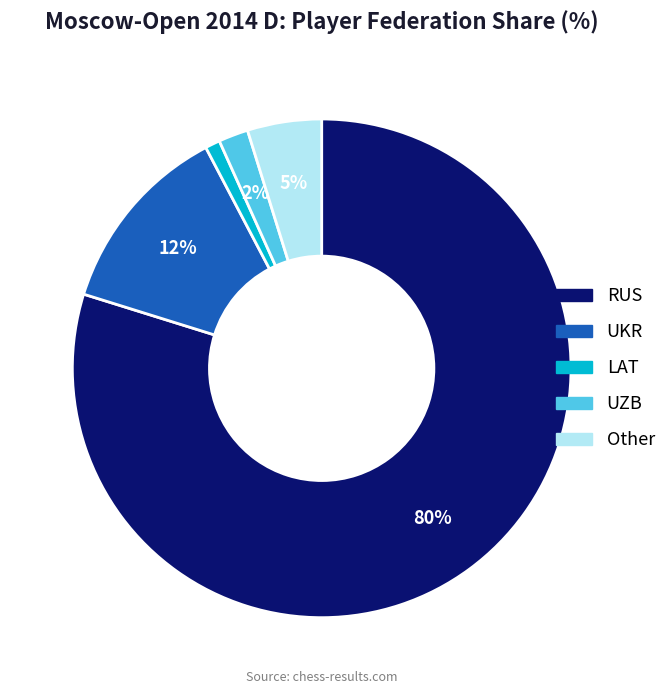

How many slices are in this pie chart?

5